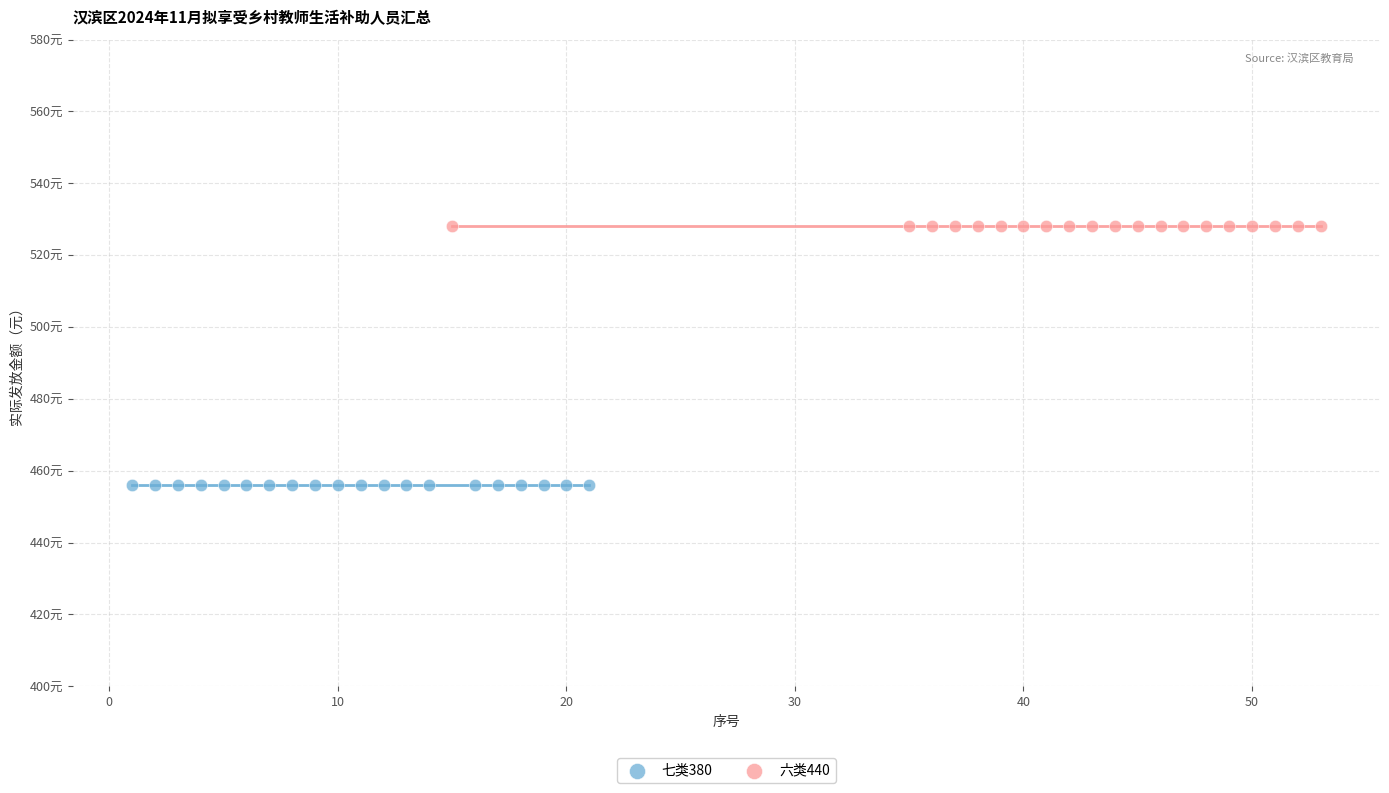

Which series contains the highest Y value?

六类440